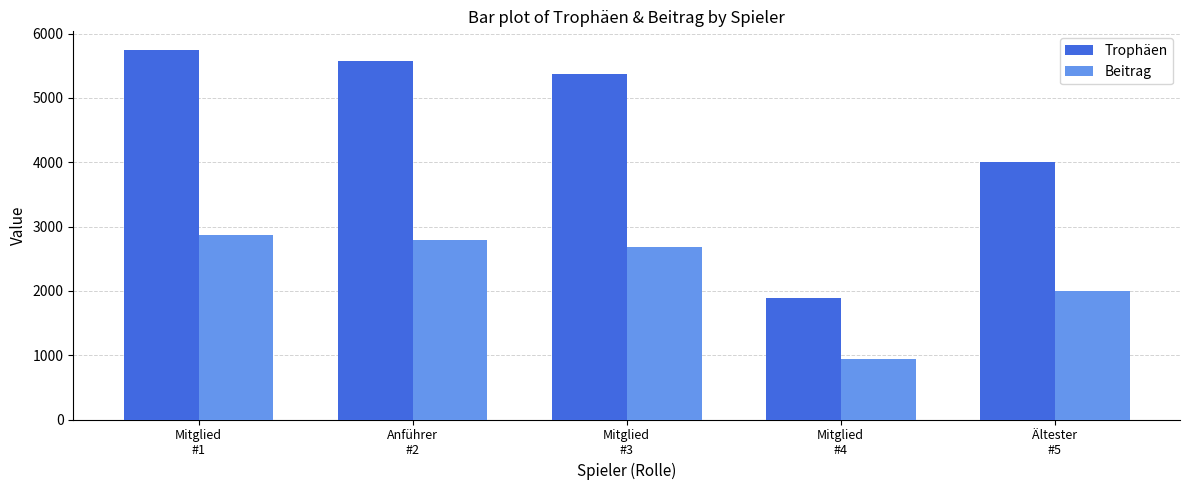

Reading left to right, transcribe all the data shown in this chart.

Trophäen: Mitglied
#1=5748	Anführer
#2=5573	Mitglied
#3=5379	Mitglied
#4=1896	Ältester
#5=4001
Beitrag: Mitglied
#1=2874	Anführer
#2=2786	Mitglied
#3=2689	Mitglied
#4=948	Ältester
#5=2000